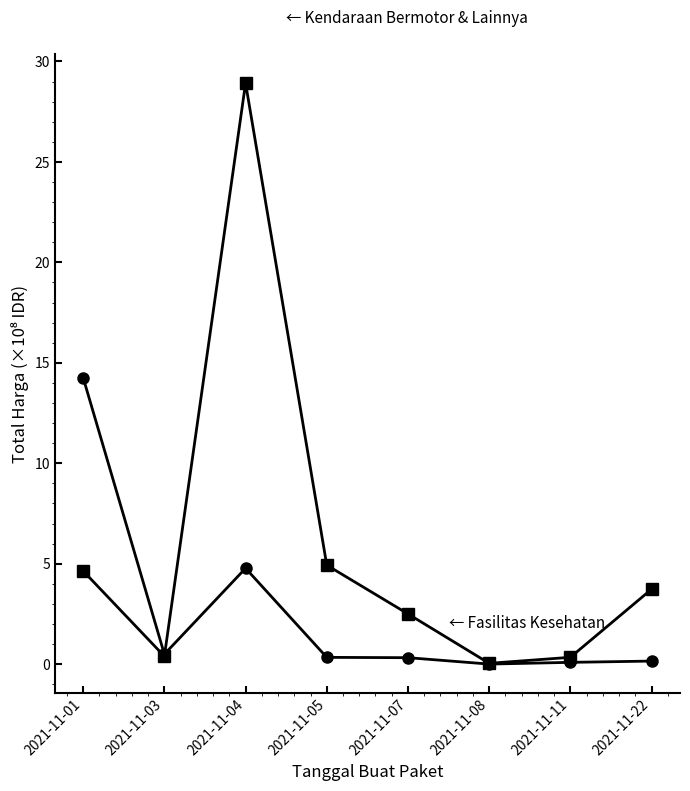

At which category is the sum across all series the highest?

2021-11-04